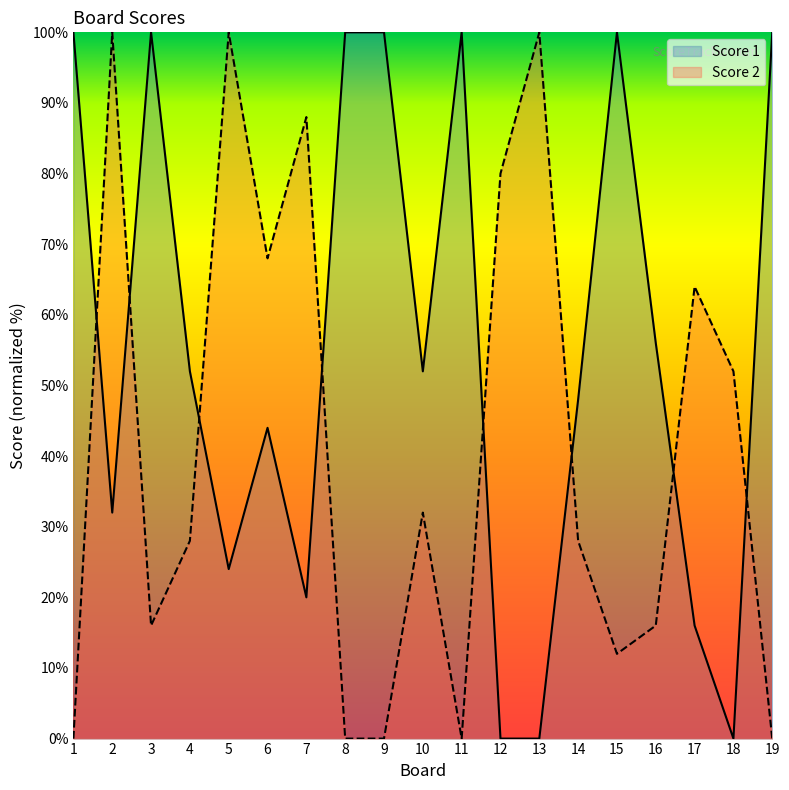

At which label does Score 2 reach its peak?

2